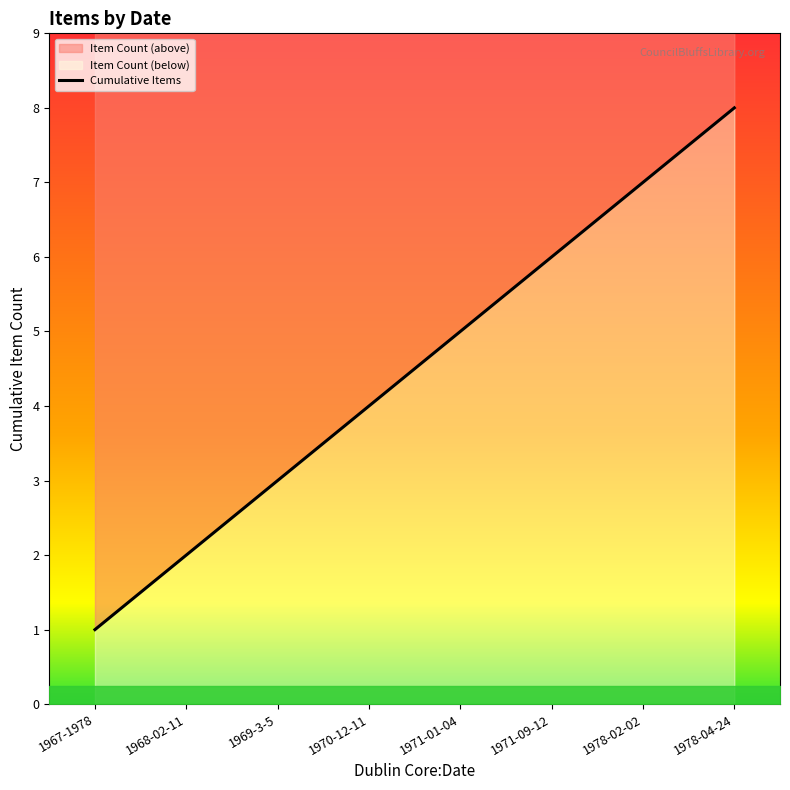

The value at 1969-3-5 is 5. True or false?

False